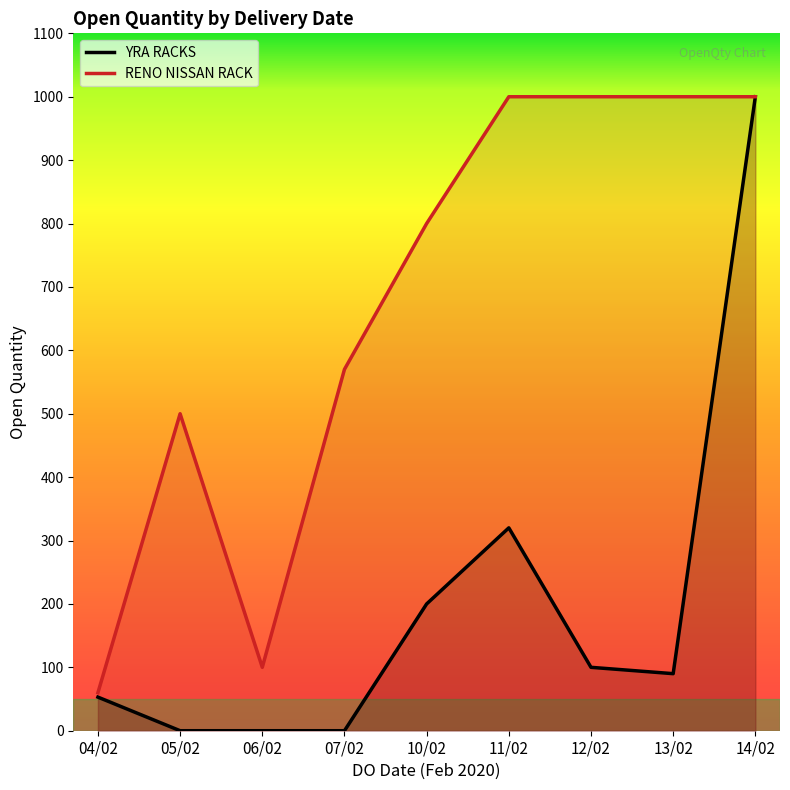

What is the sum of the RENO NISSAN RACK values at 10/02 and 04/02?

860